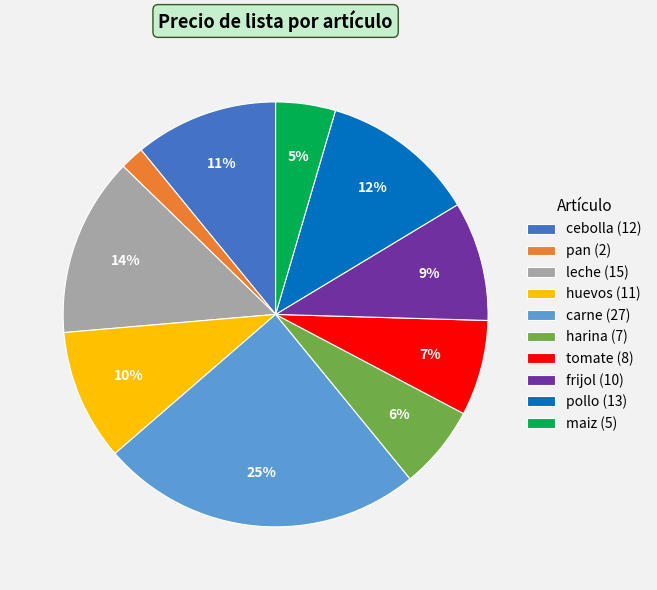

Rank the categories by value from highest to lowest.

carne, leche, pollo, cebolla, huevos, frijol, tomate, harina, maiz, pan